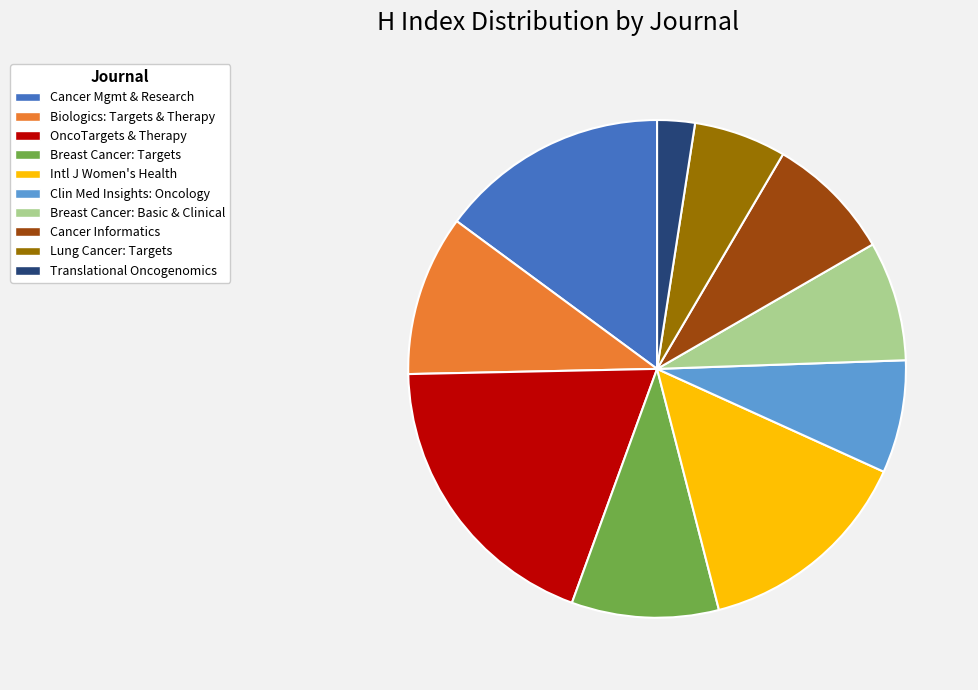

True or false: Cancer Mgmt & Research accounts for 15% of the total.

True